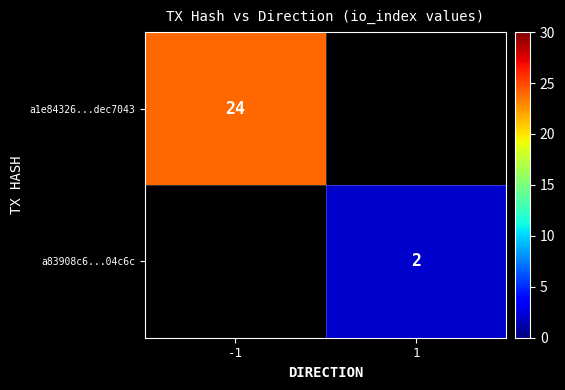

The value of a83908c6...04c6c at 1 is 3. True or false?

False